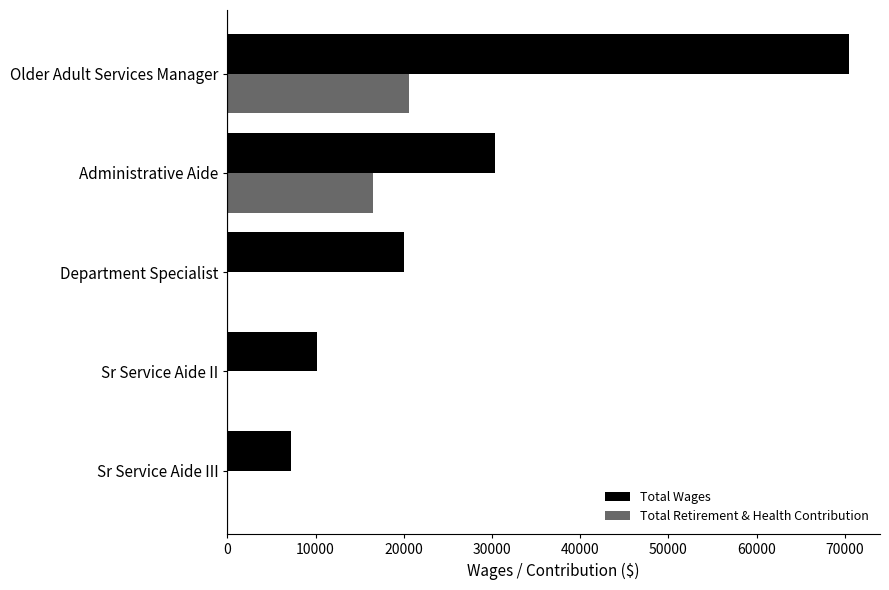

True or false: Total Wages has a value of 70457 at Older Adult Services Manager.

True